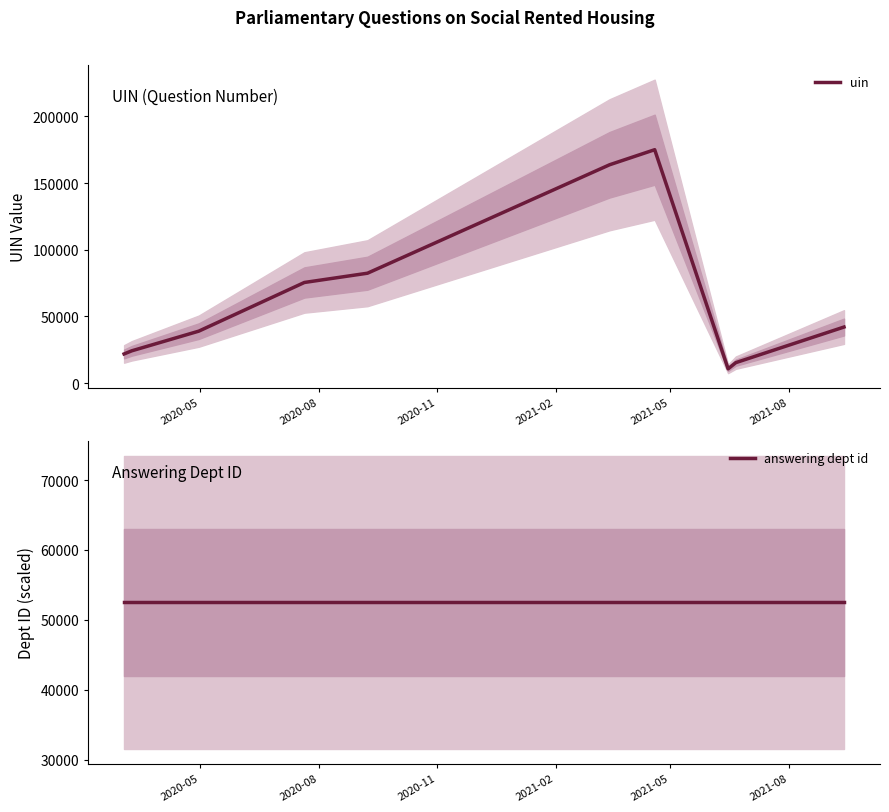

What is the highest value of the answering dept id series?

52498.8